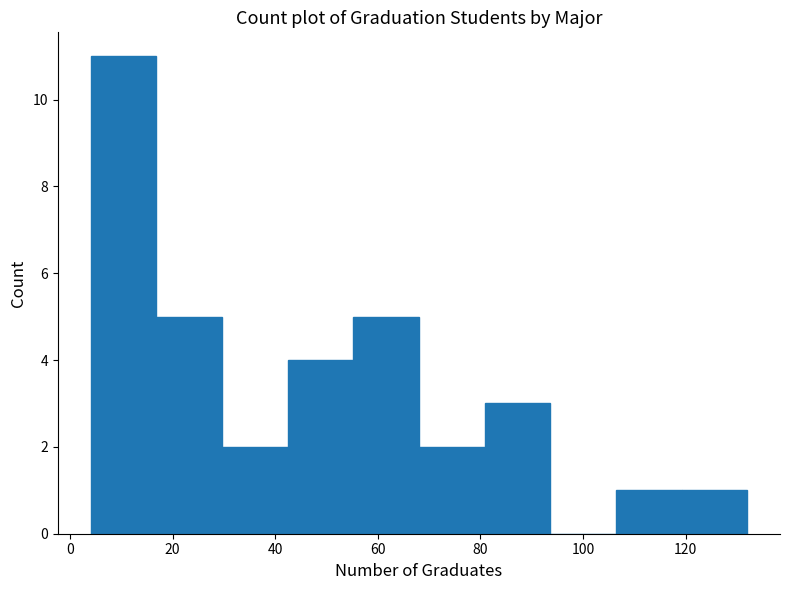

What is the height of the bar covering 106.4 to 119.2 on the x-axis? Neither the bar edges nor the heights are printed on the chart, so give them approximately, as read against the axes.

1